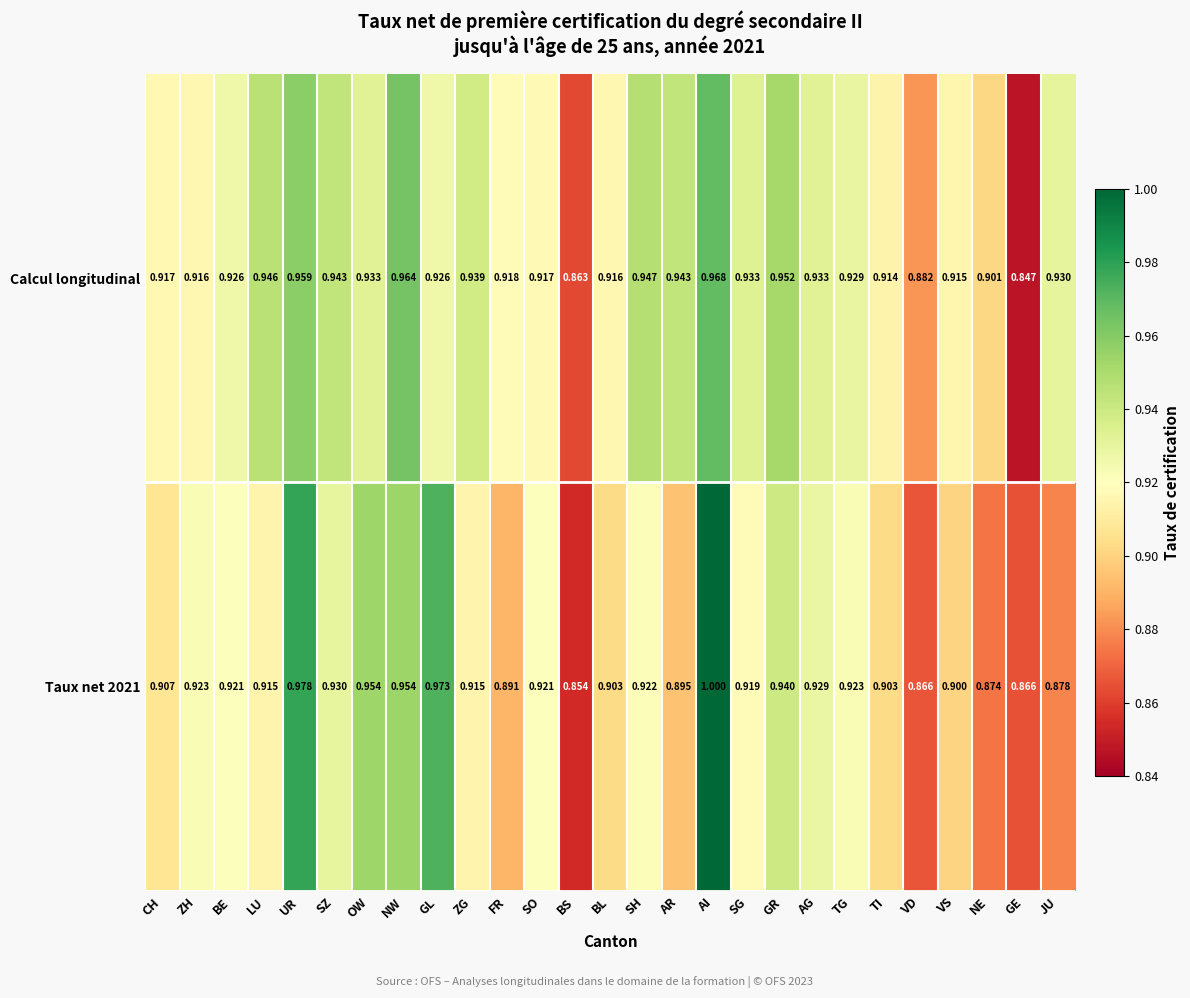

At which label does Taux net 2021 reach its peak?

AI